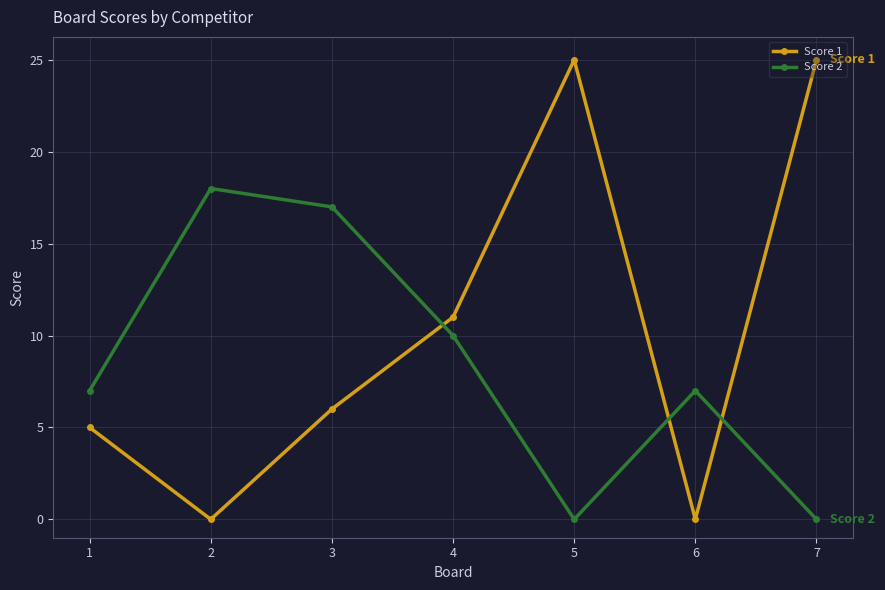

The value of Score 2 at 3 is 8. True or false?

False